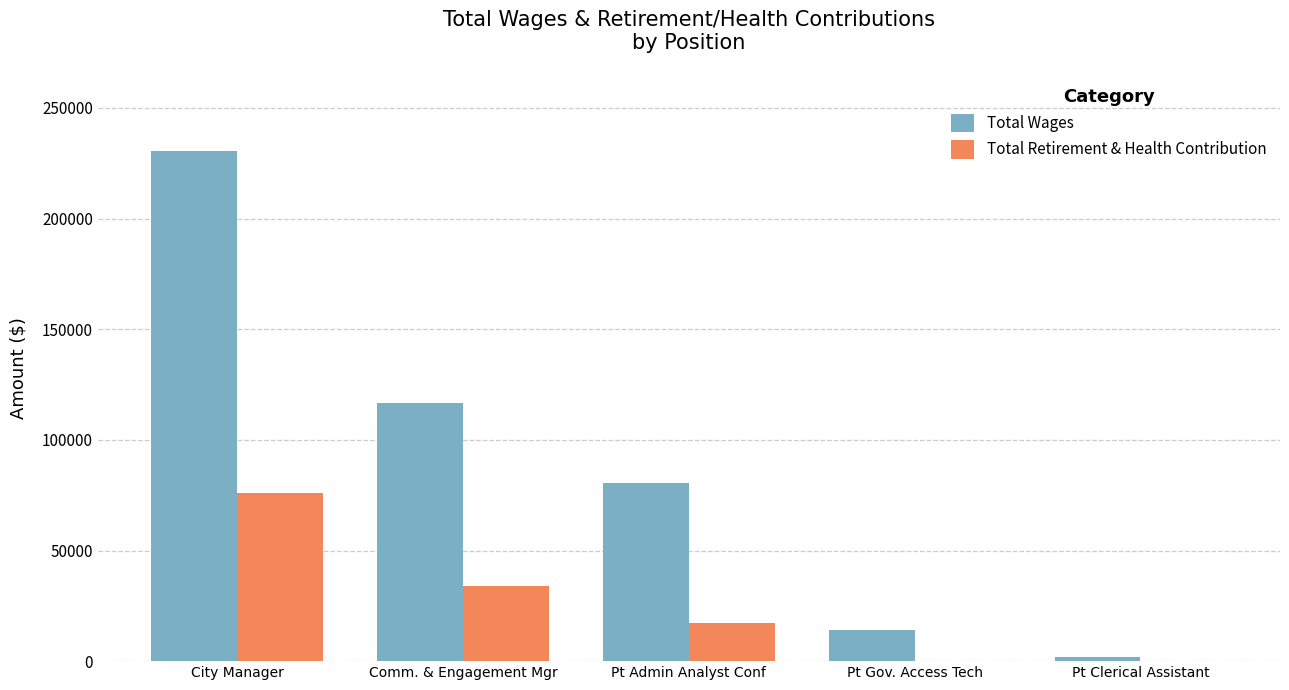

Between City Manager and Pt Admin Analyst Conf, which series saw the biggest shift?

Total Wages